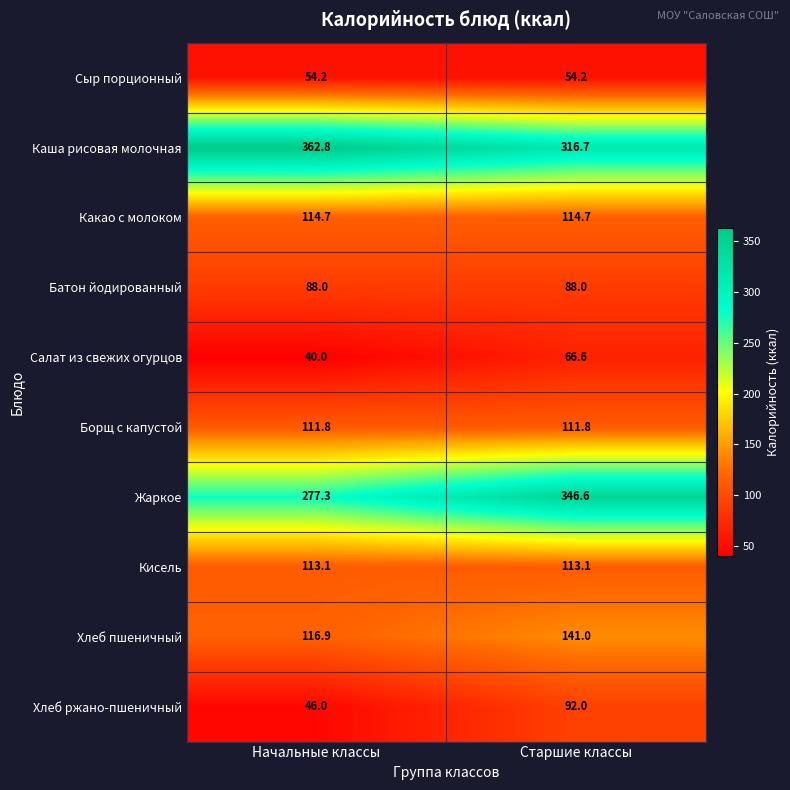

What is the smallest value displayed?

40.0